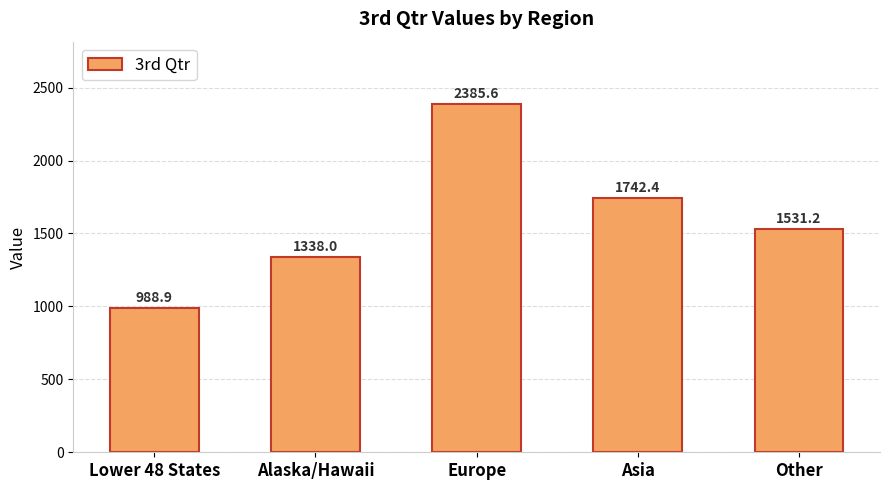

What is the difference between the maximum and second lowest values?

1047.6